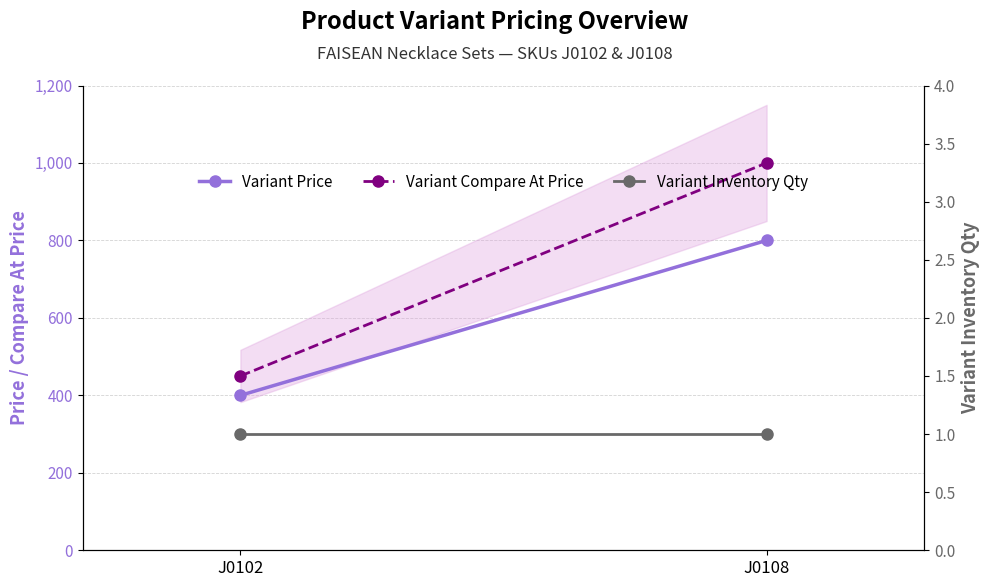

List the series in order of their peak value, lowest first.

Variant Inventory Qty, Variant Price, Variant Compare At Price